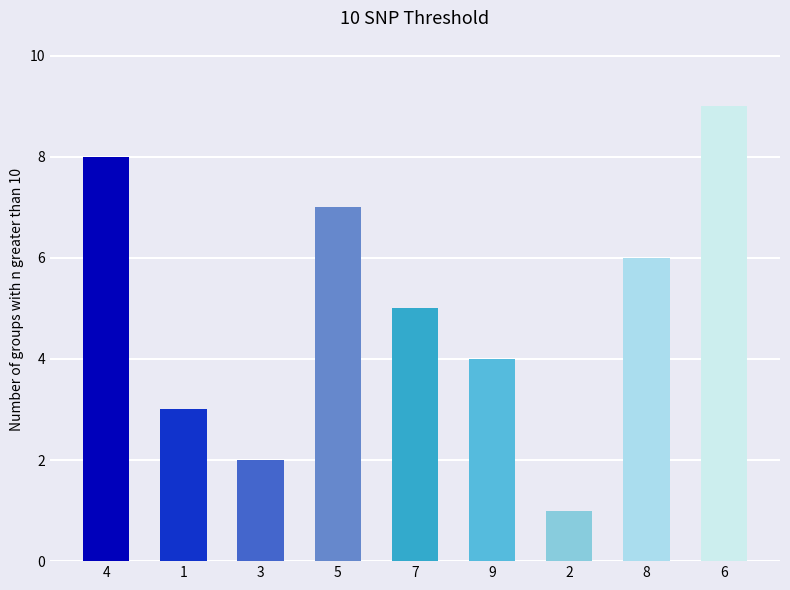

What position from the right is 9?

4